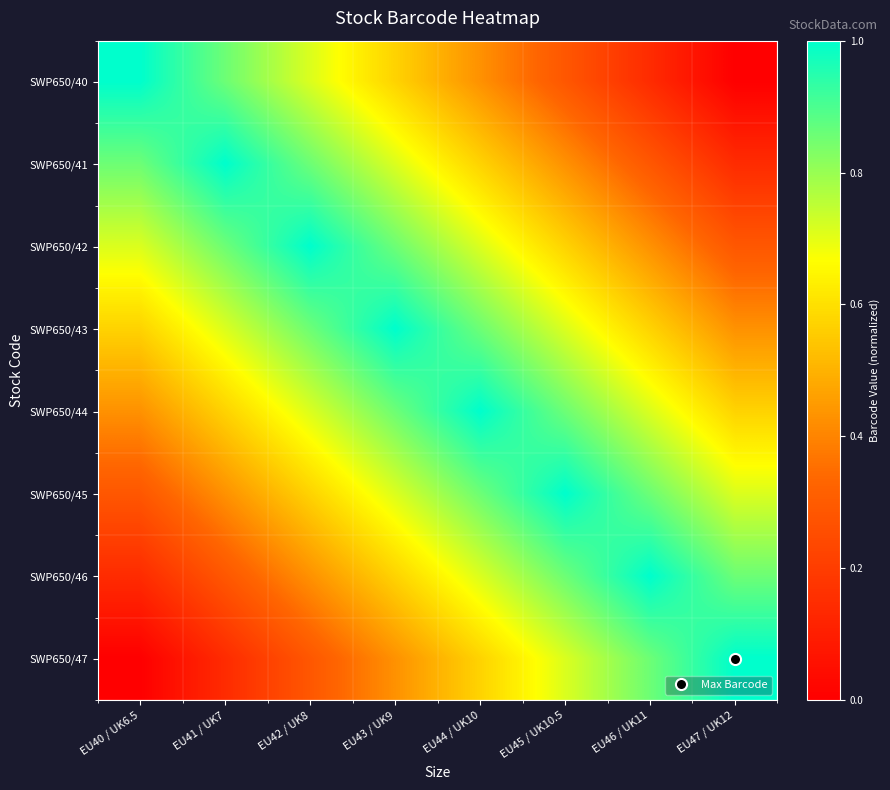

Reading left to right, extract all data points from this chart.

SWP650/40: EU40 / UK6.5=1.0	EU41 / UK7=0.9	EU42 / UK8=0.7	EU43 / UK9=0.6	EU44 / UK10=0.4	EU45 / UK10.5=0.3	EU46 / UK11=0.1	EU47 / UK12=0.0
SWP650/41: EU40 / UK6.5=0.9	EU41 / UK7=1.0	EU42 / UK8=0.9	EU43 / UK9=0.7	EU44 / UK10=0.6	EU45 / UK10.5=0.4	EU46 / UK11=0.3	EU47 / UK12=0.1
SWP650/42: EU40 / UK6.5=0.7	EU41 / UK7=0.9	EU42 / UK8=1.0	EU43 / UK9=0.9	EU44 / UK10=0.7	EU45 / UK10.5=0.6	EU46 / UK11=0.4	EU47 / UK12=0.3
SWP650/43: EU40 / UK6.5=0.6	EU41 / UK7=0.7	EU42 / UK8=0.9	EU43 / UK9=1.0	EU44 / UK10=0.9	EU45 / UK10.5=0.7	EU46 / UK11=0.6	EU47 / UK12=0.4
SWP650/44: EU40 / UK6.5=0.4	EU41 / UK7=0.6	EU42 / UK8=0.7	EU43 / UK9=0.9	EU44 / UK10=1.0	EU45 / UK10.5=0.9	EU46 / UK11=0.7	EU47 / UK12=0.6
SWP650/45: EU40 / UK6.5=0.3	EU41 / UK7=0.4	EU42 / UK8=0.6	EU43 / UK9=0.7	EU44 / UK10=0.9	EU45 / UK10.5=1.0	EU46 / UK11=0.9	EU47 / UK12=0.7
SWP650/46: EU40 / UK6.5=0.1	EU41 / UK7=0.3	EU42 / UK8=0.4	EU43 / UK9=0.6	EU44 / UK10=0.7	EU45 / UK10.5=0.9	EU46 / UK11=1.0	EU47 / UK12=0.9
SWP650/47: EU40 / UK6.5=0.0	EU41 / UK7=0.1	EU42 / UK8=0.3	EU43 / UK9=0.4	EU44 / UK10=0.6	EU45 / UK10.5=0.7	EU46 / UK11=0.9	EU47 / UK12=1.0